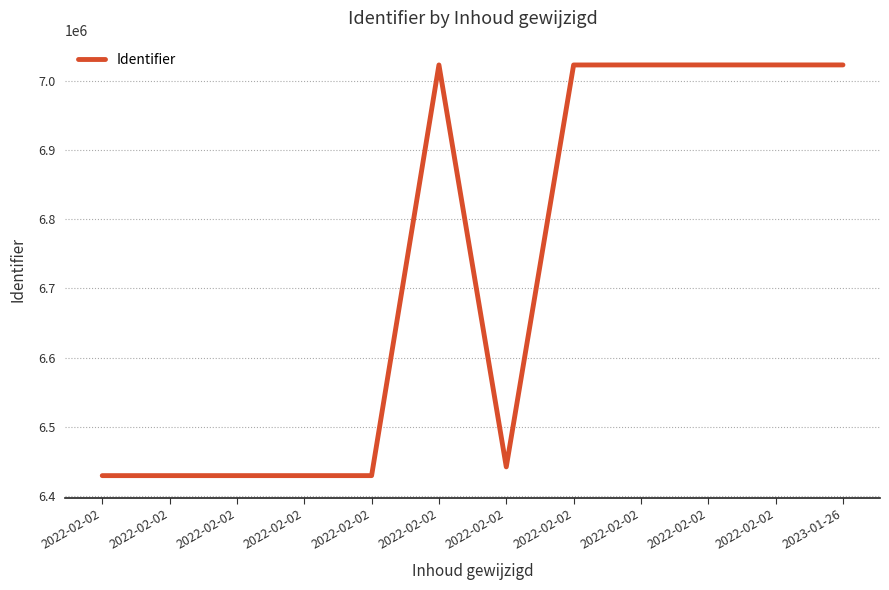

How many lines are shown in the chart?

1